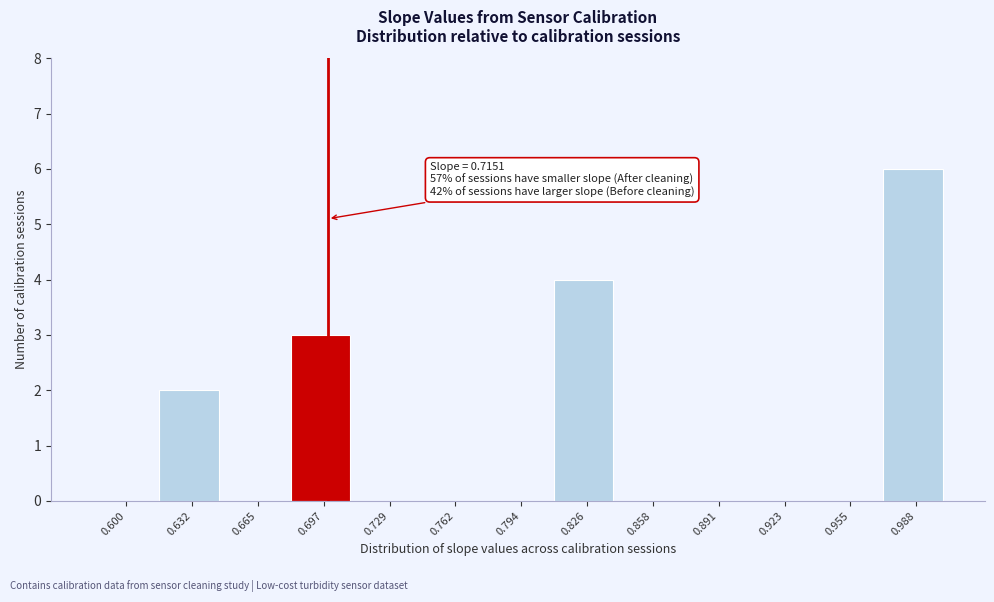

Reading right to left, extract all data points from this chart.

0.988=6	0.955=0	0.923=0	0.891=0	0.858=0	0.826=4	0.794=0	0.762=0	0.729=0	0.697=3	0.665=0	0.632=2	0.600=0